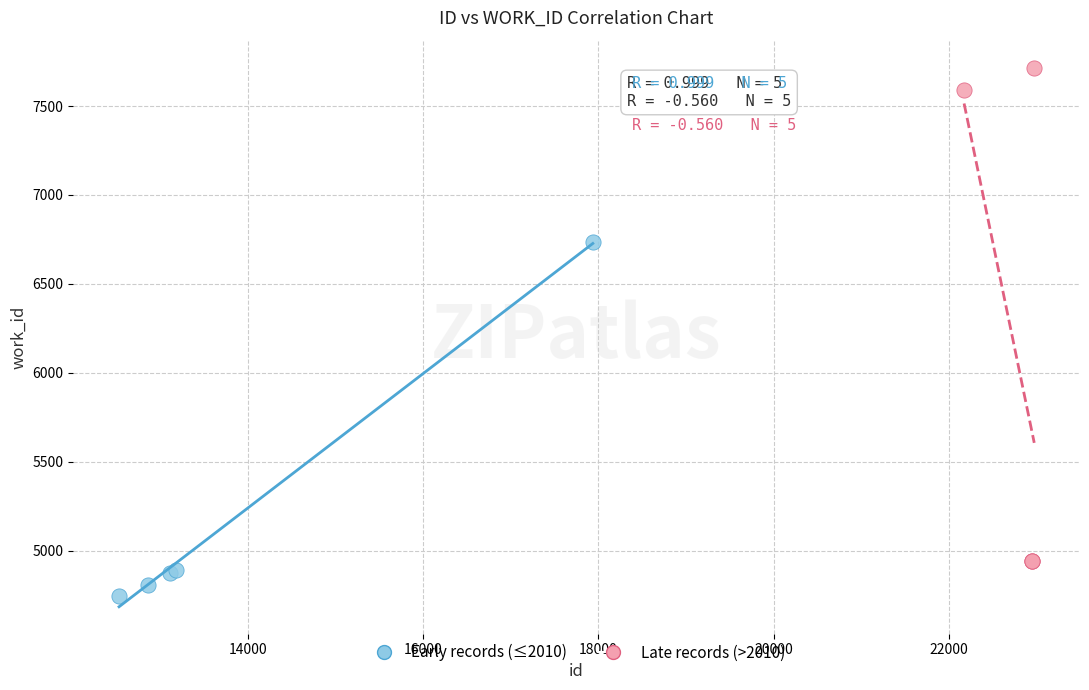

Which series contains the lowest Y value?

Early records (≤2010)